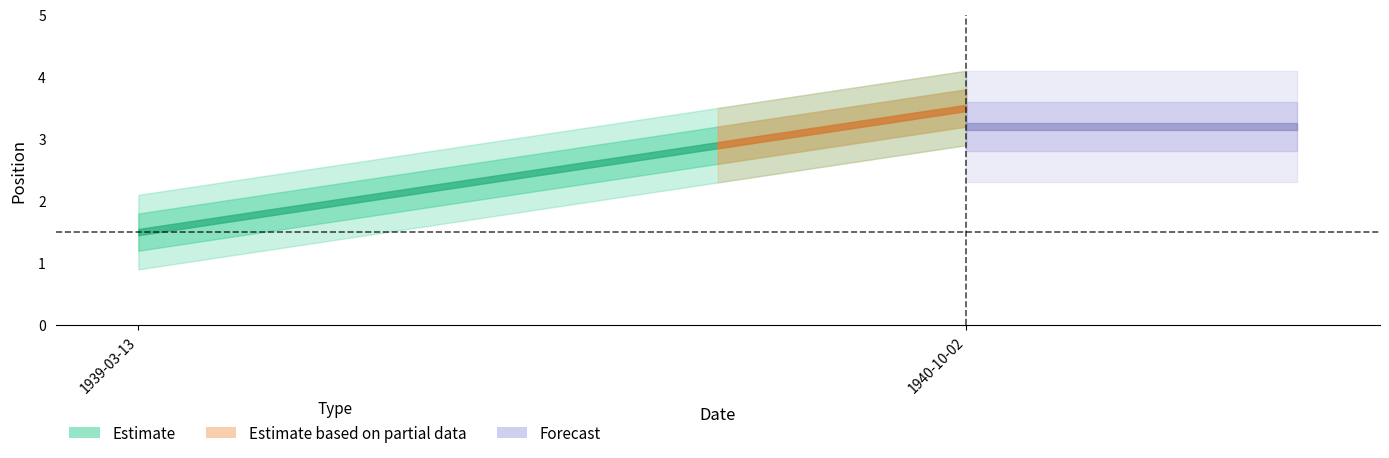

What is the maximum value shown in the chart?

4